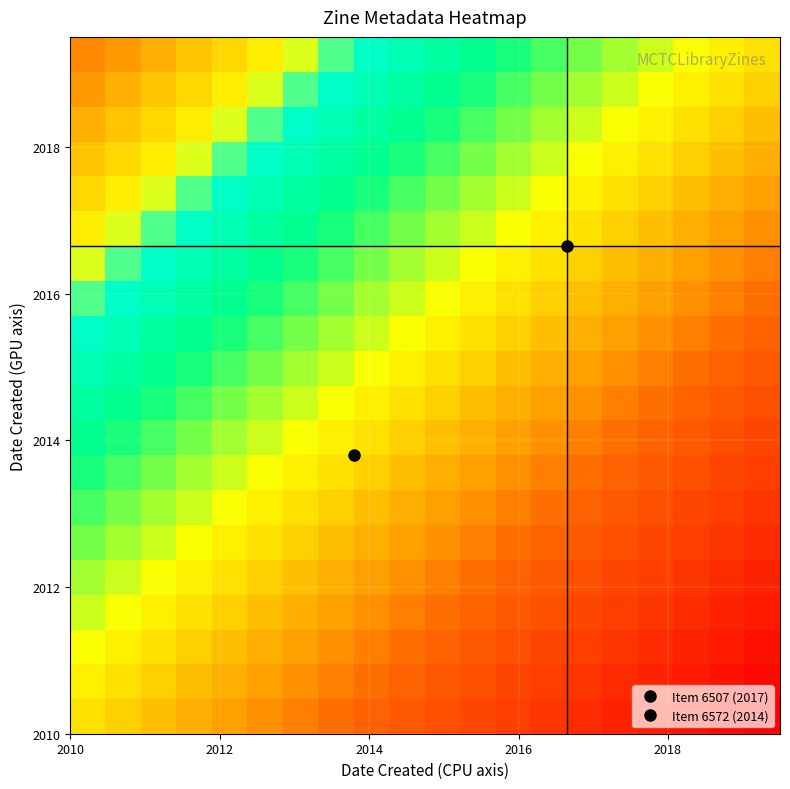

What is the maximum value shown in the chart?

1.0